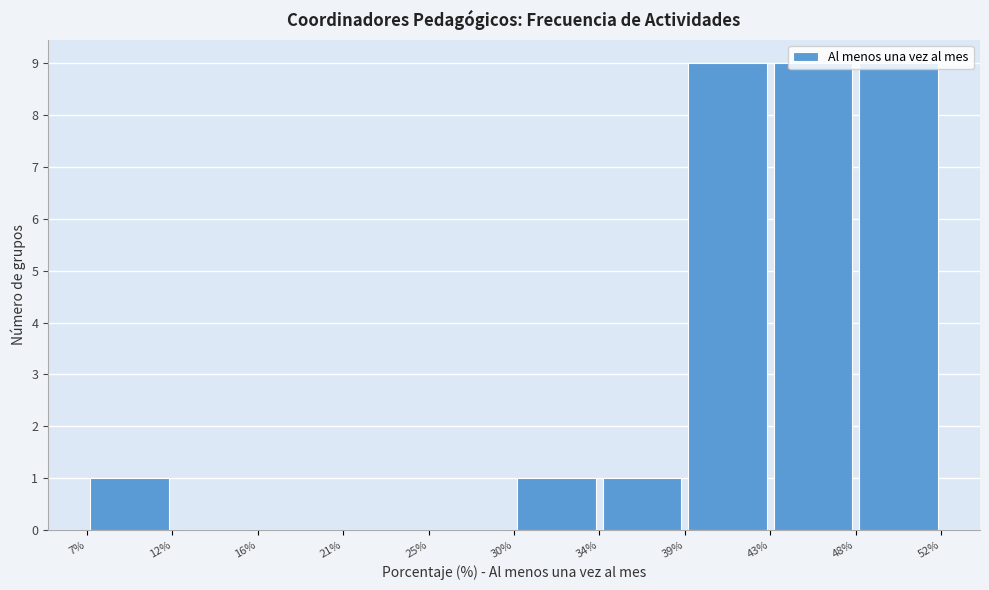

Reading left to right, transcribe this chart: for each bar, give the range it covers on the x-axis and its height. The values are not printed on the chart, so give them approximately, as read against the axis.

7% to 12%: 1
12% to 16%: 0
16% to 21%: 0
21% to 25%: 0
25% to 30%: 0
30% to 34%: 1
34% to 39%: 1
39% to 43%: 9
43% to 48%: 9
48% to 52%: 9